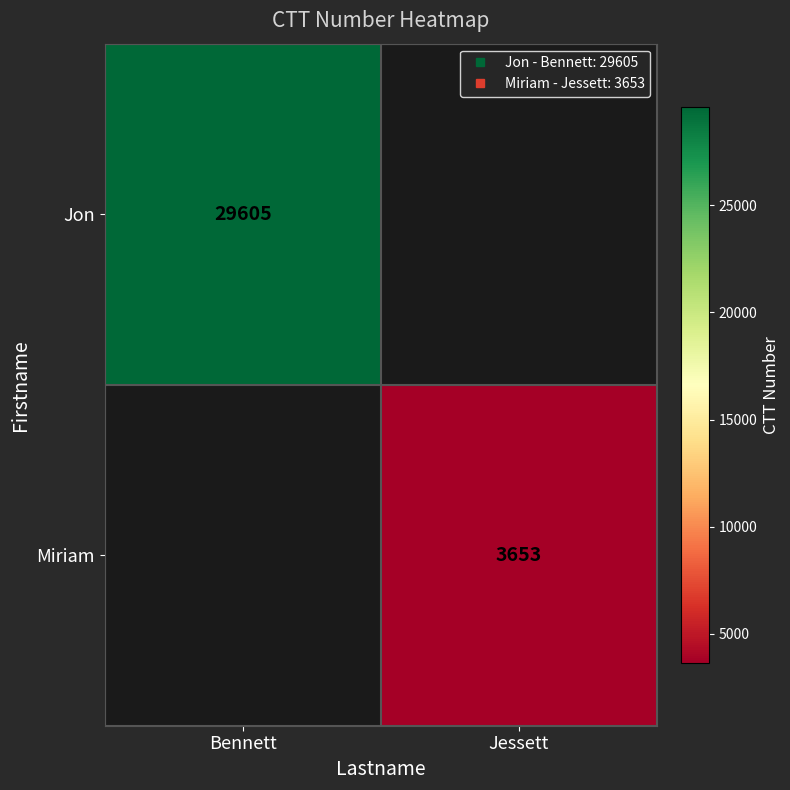

Which series has the largest range (max minus min)?

Jon